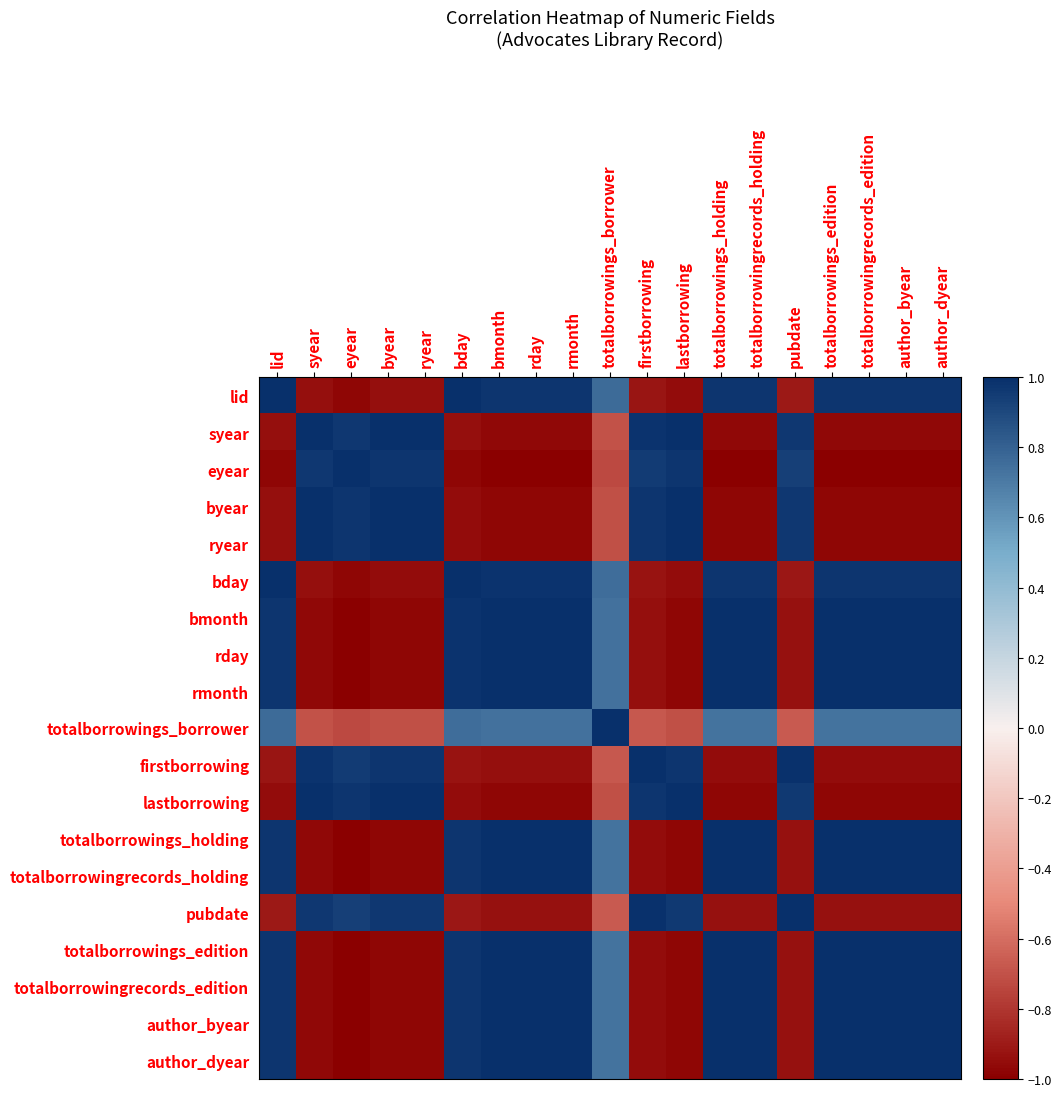

Rank the series at lastborrowing from highest to lowest value.

lastborrowing, byear, ryear, syear, eyear, firstborrowing, pubdate, totalborrowings_borrower, lid, bday, rmonth, bmonth, rday, totalborrowings_holding, totalborrowingrecords_holding, totalborrowings_edition, totalborrowingrecords_edition, author_byear, author_dyear